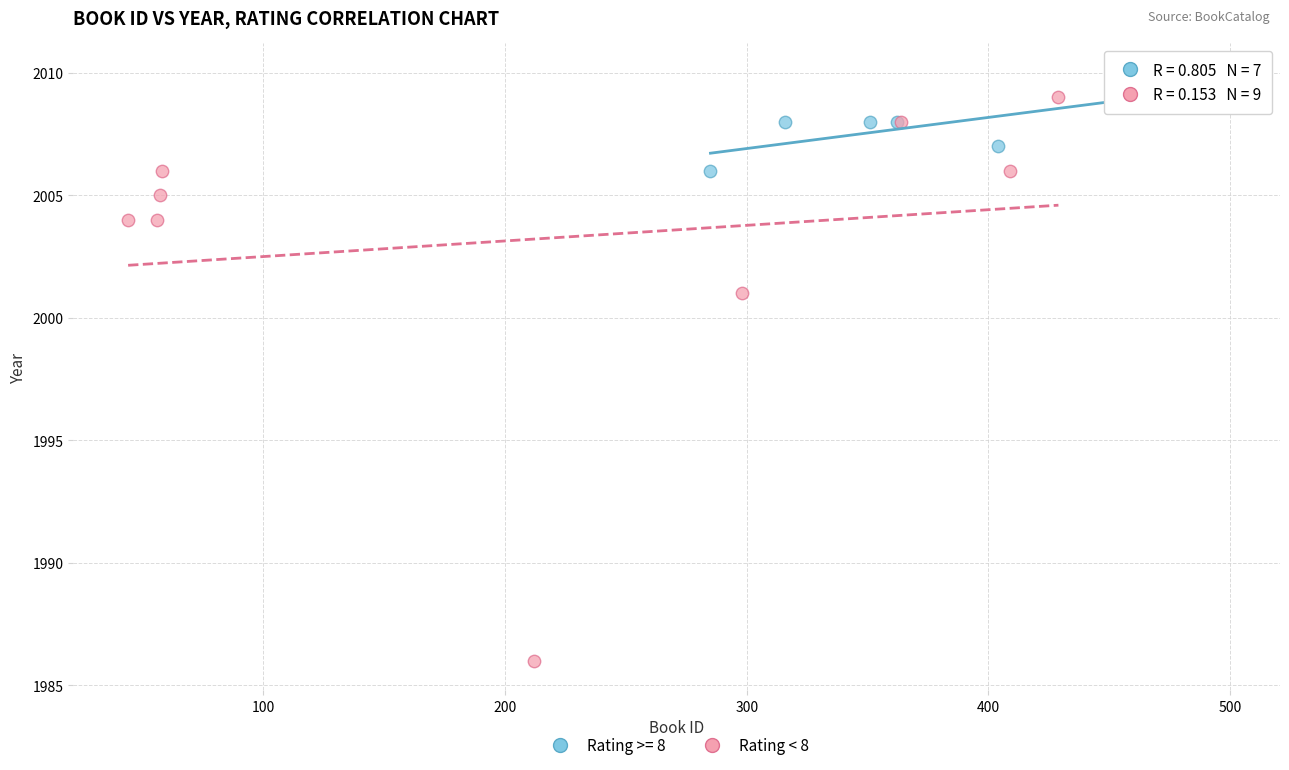

Which series has the widest spread of Y values?

Rating < 8